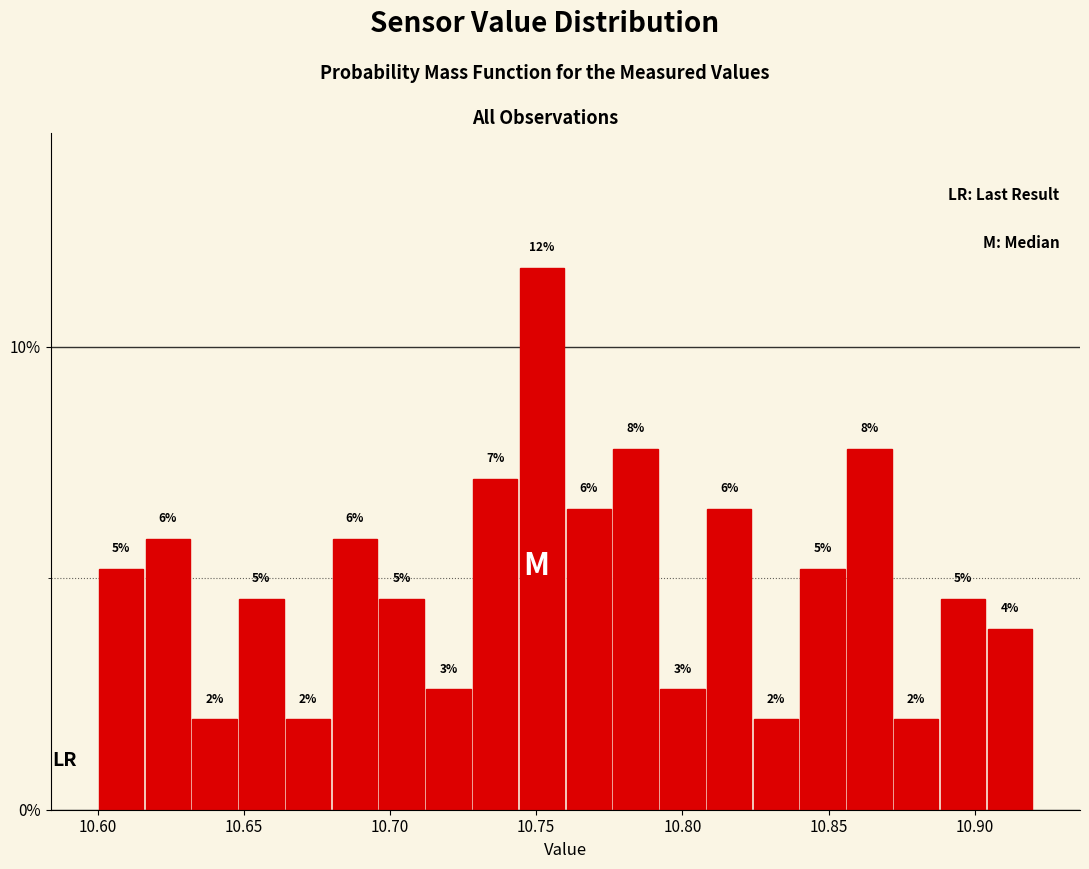

Around what value on the x-axis is the tallest bar? Give the approximate position of its centre, as read against the axis.

10.750